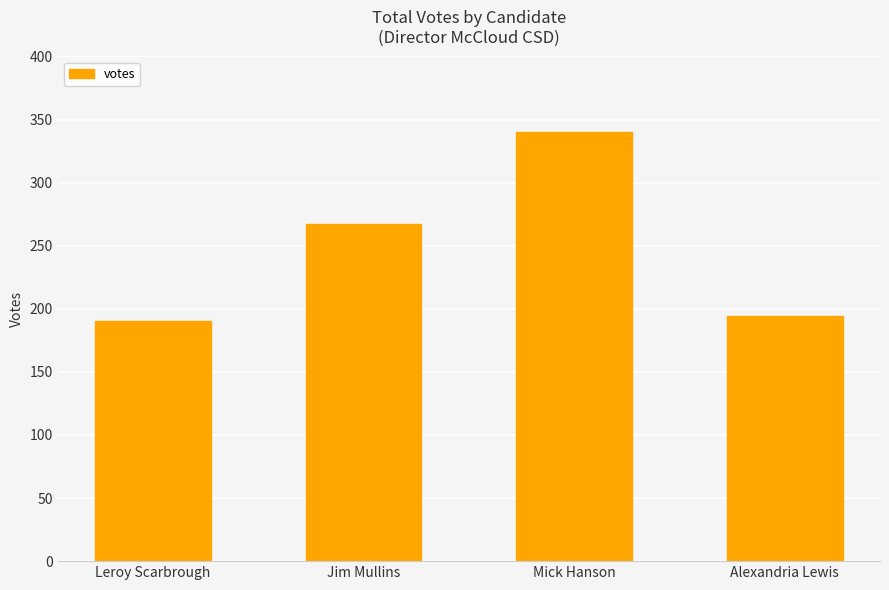

Reading right to left, transcribe all the data shown in this chart.

Alexandria Lewis=194	Mick Hanson=340	Jim Mullins=267	Leroy Scarbrough=190